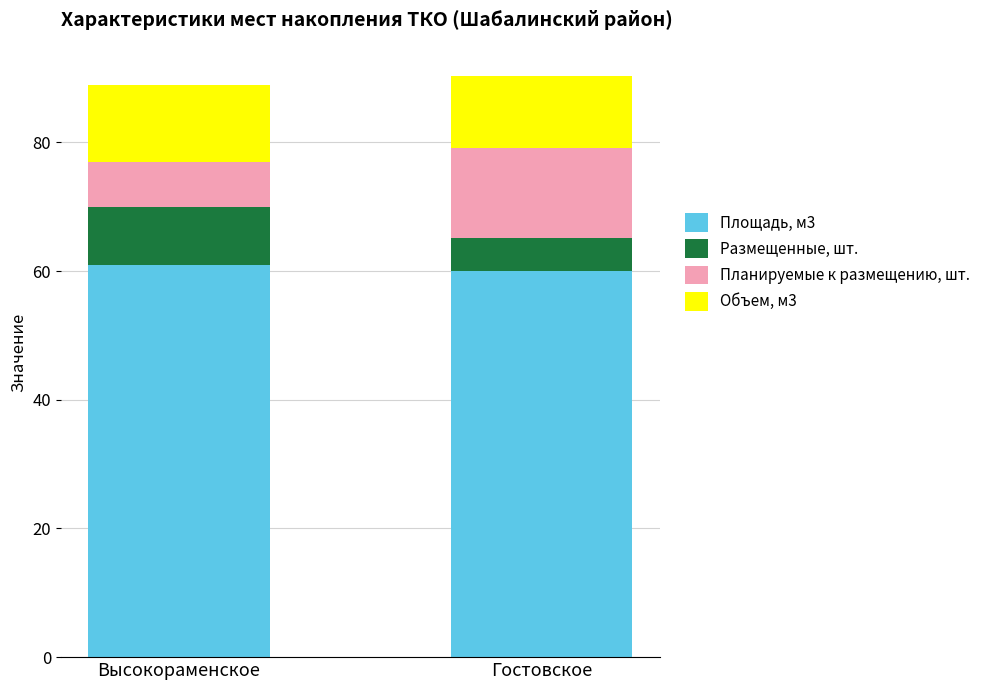

Is it true that Площадь, м3 equals 89.6 at Высокораменское?

False